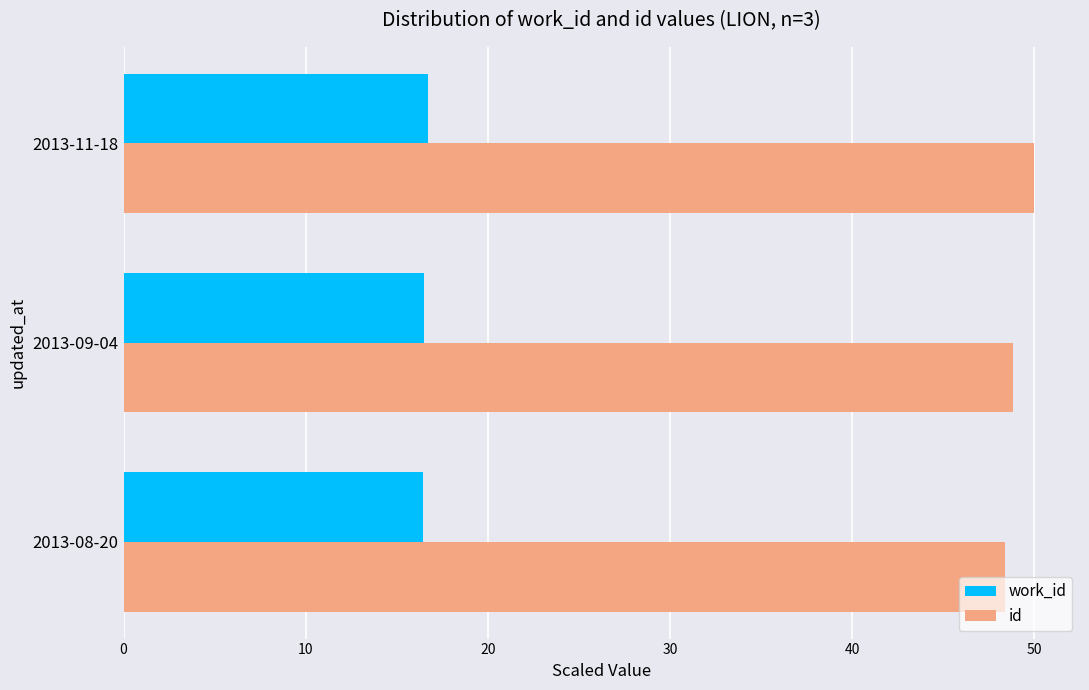

List the series in order of their peak value, highest first.

id, work_id